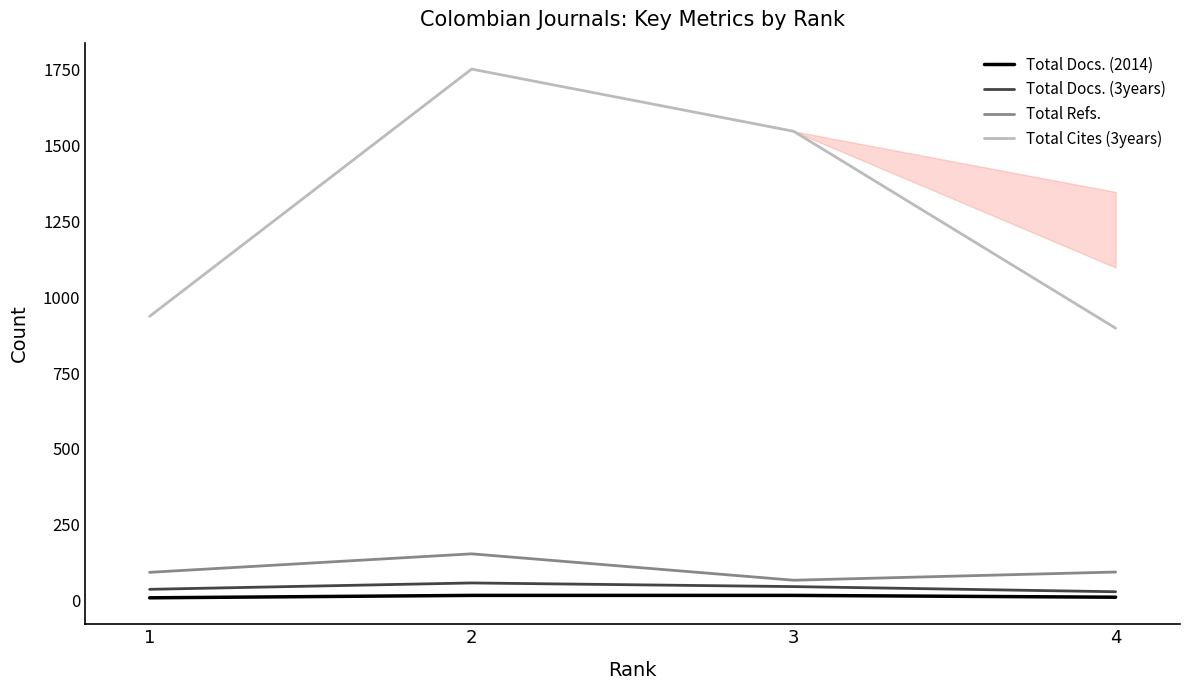

The value of Total Refs. at 1 is 93. True or false?

True